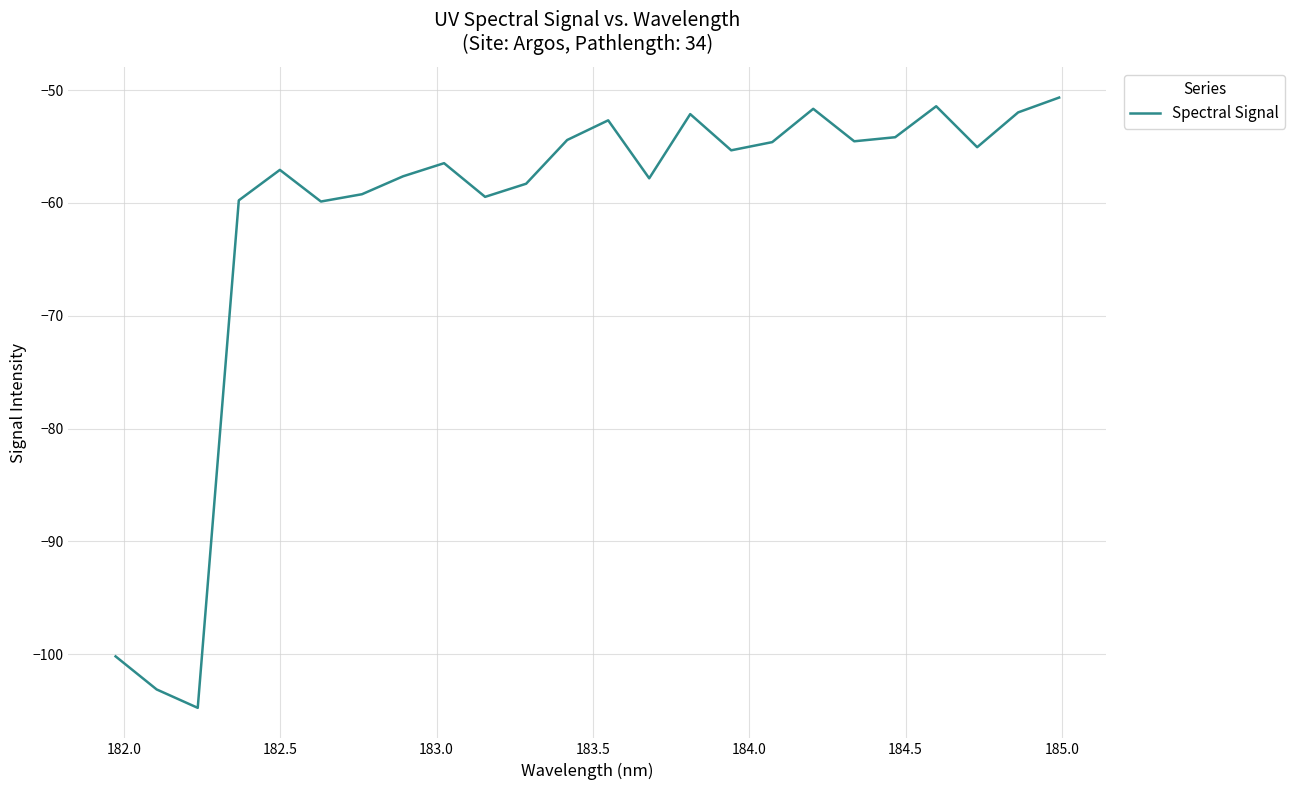

What is the difference between the maximum and minimum values?

54.1